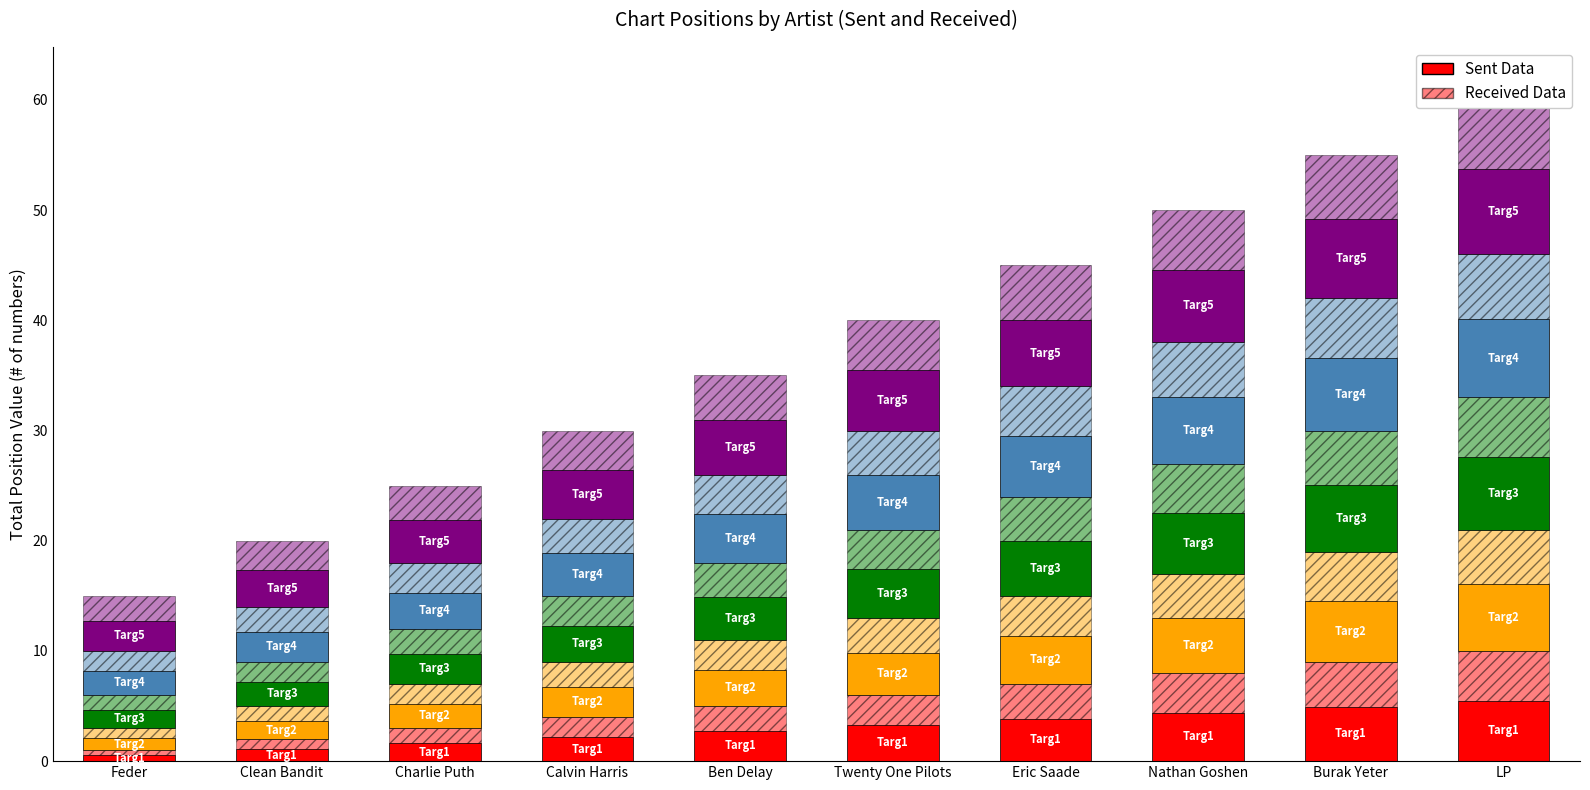

At which label is Sent Data closest to 3?

Ben Delay